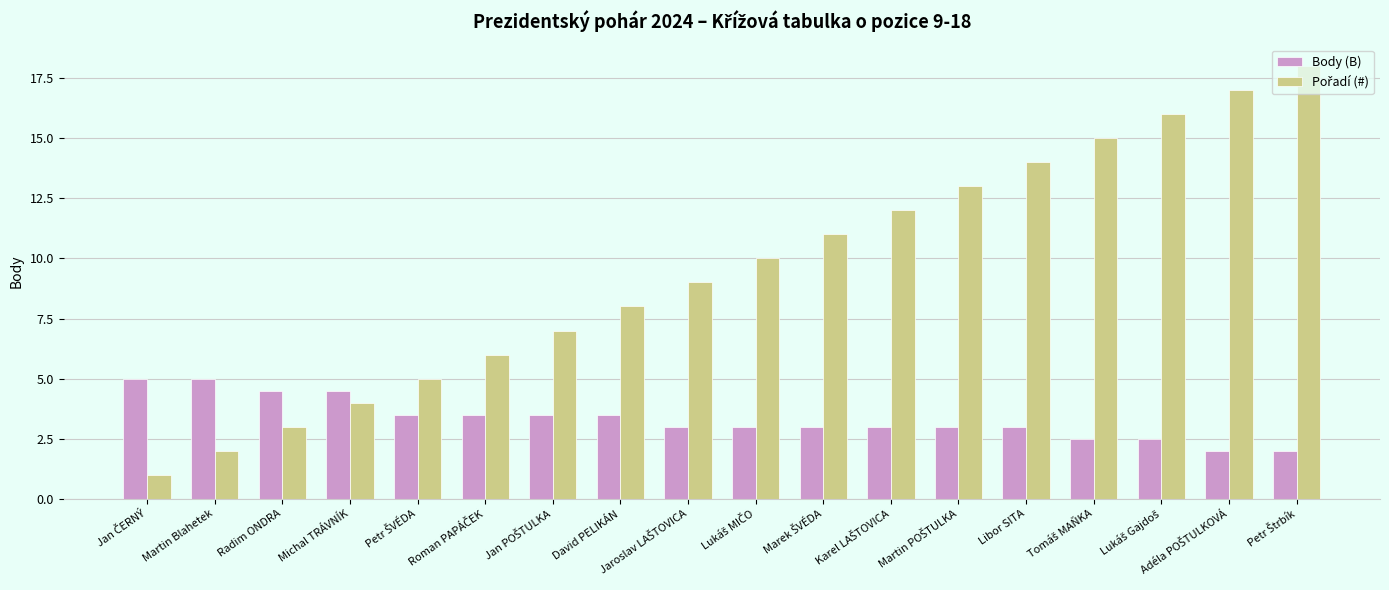

What is the difference between the maximum and minimum values in the Body (B) series?

3.0